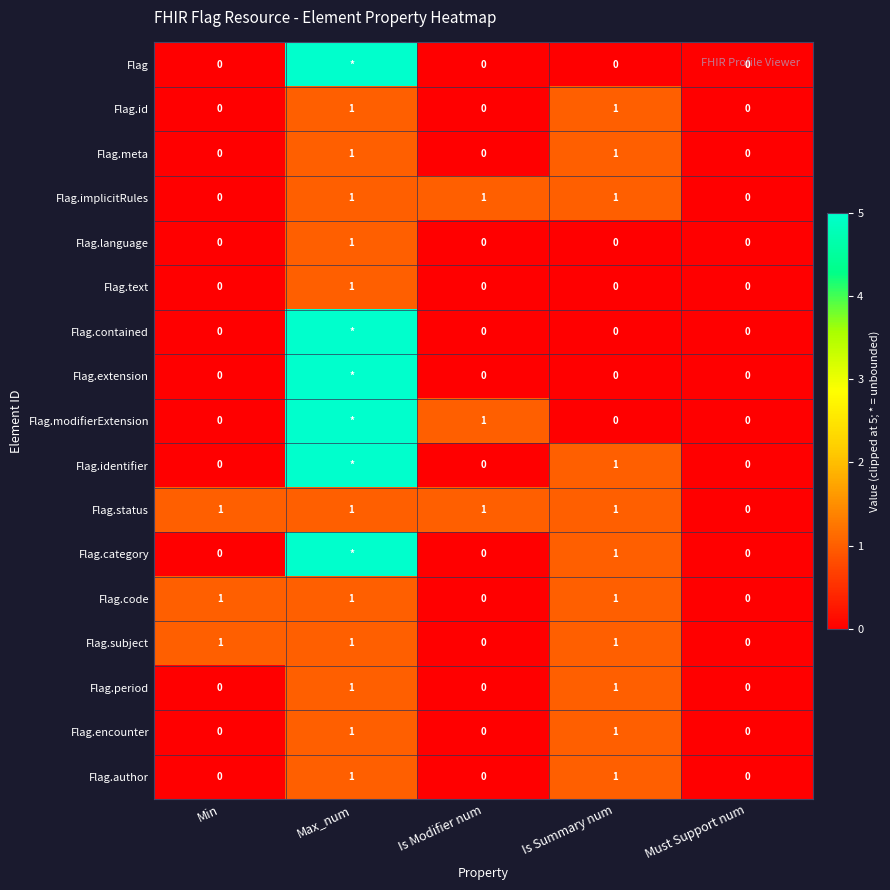

Is the value of Flag.subject at Is Summary num greater than the value of Flag.implicitRules at Min?

Yes